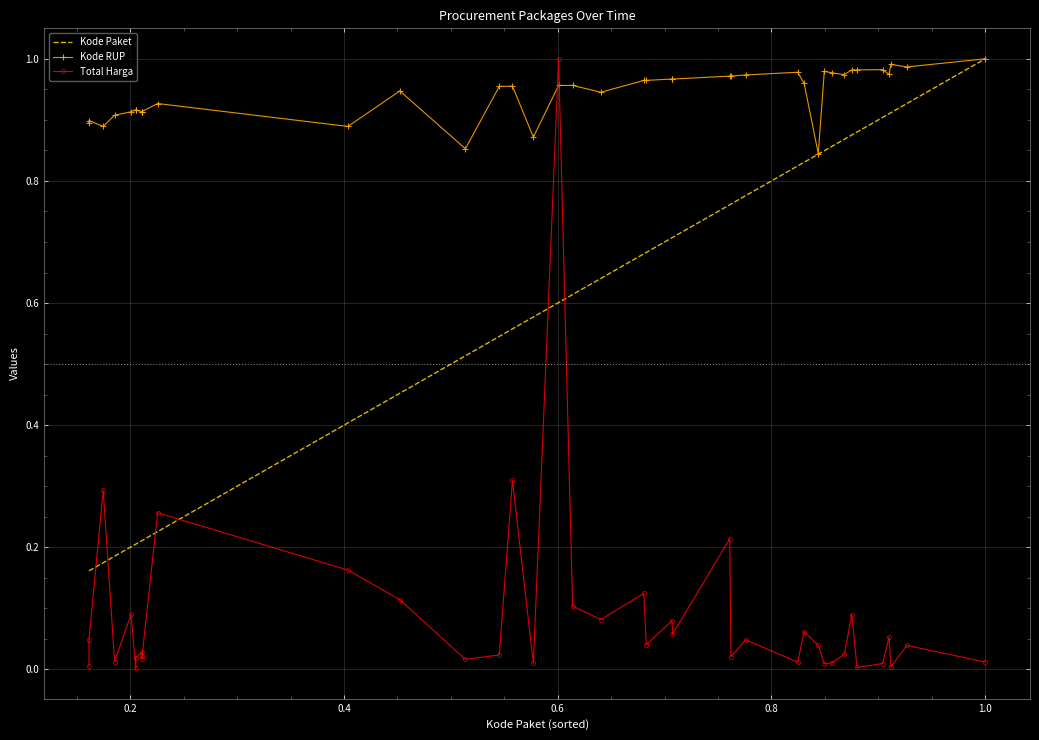

How many times do Total Harga and Kode RUP cross each other?

2